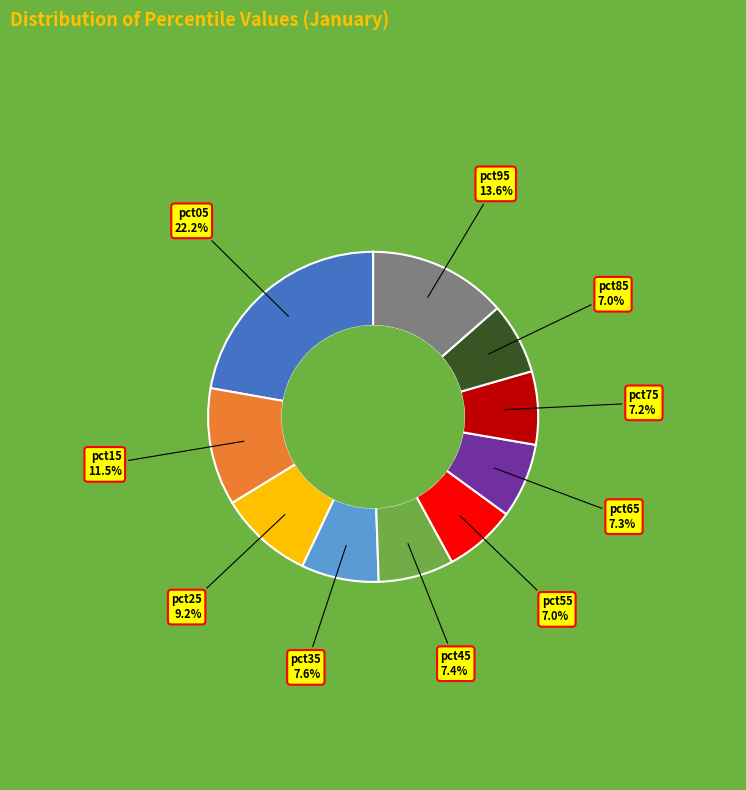

Does pct15 represent more than half of the total?

No